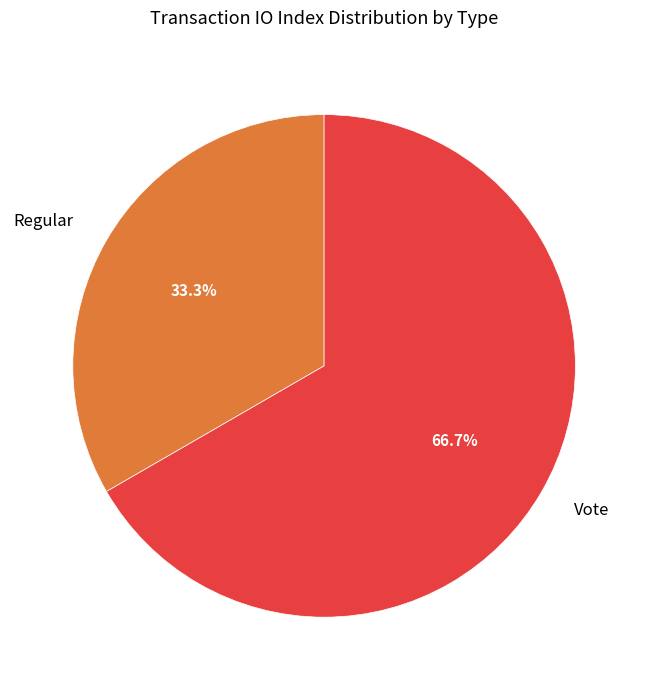

What percentage is NOT represented by Regular?

66.7%